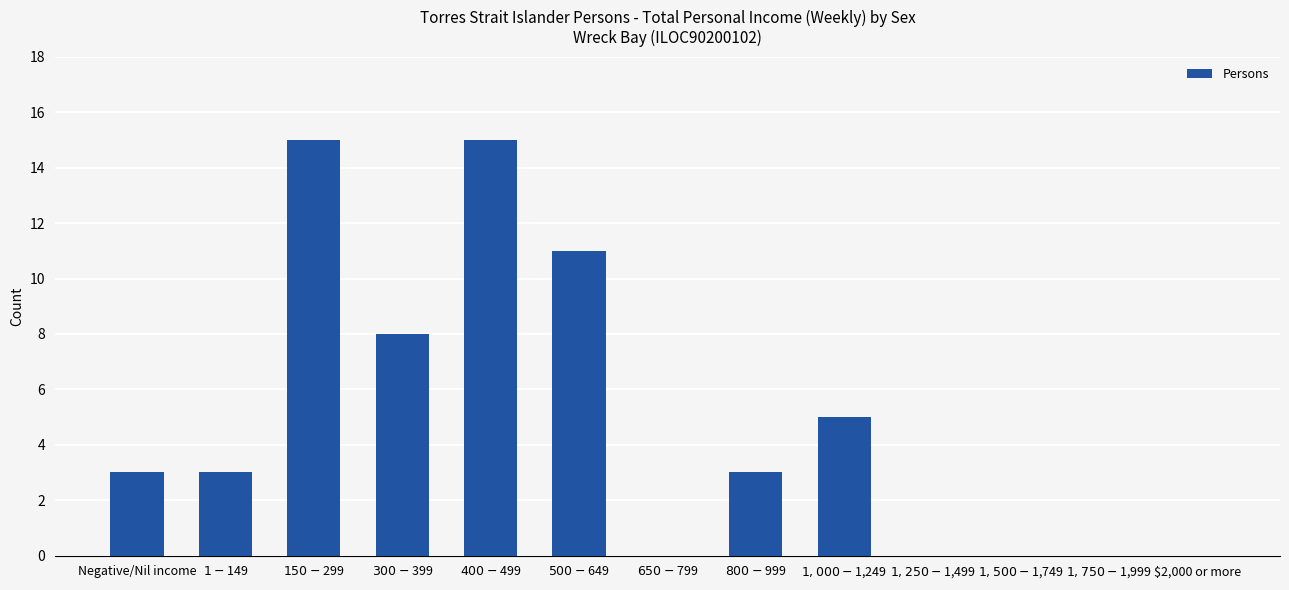

Does the chart contain stacked bars?

No